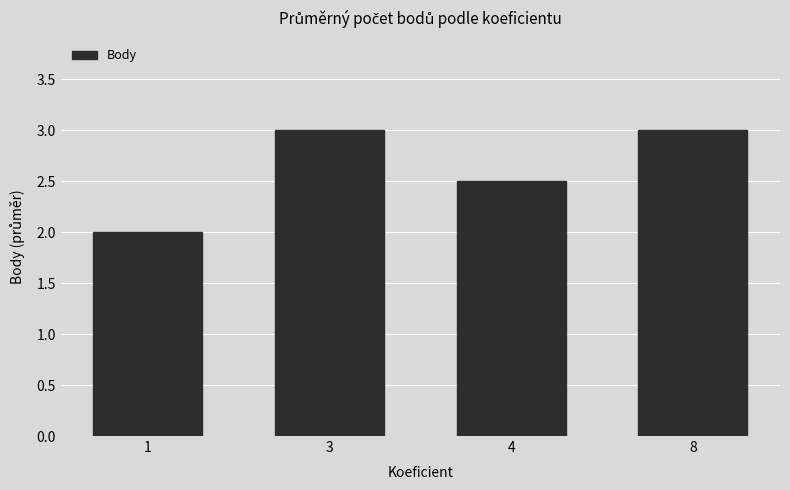

Is it true that the value at 1 is 2.0?

True